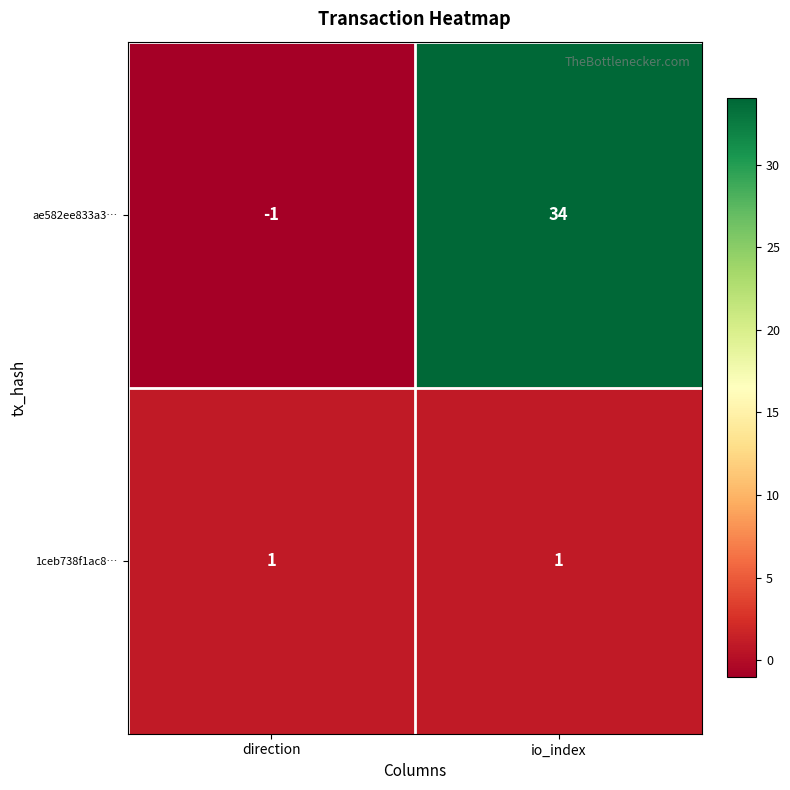

Is it true that ae582ee833a3… equals 34 at io_index?

True